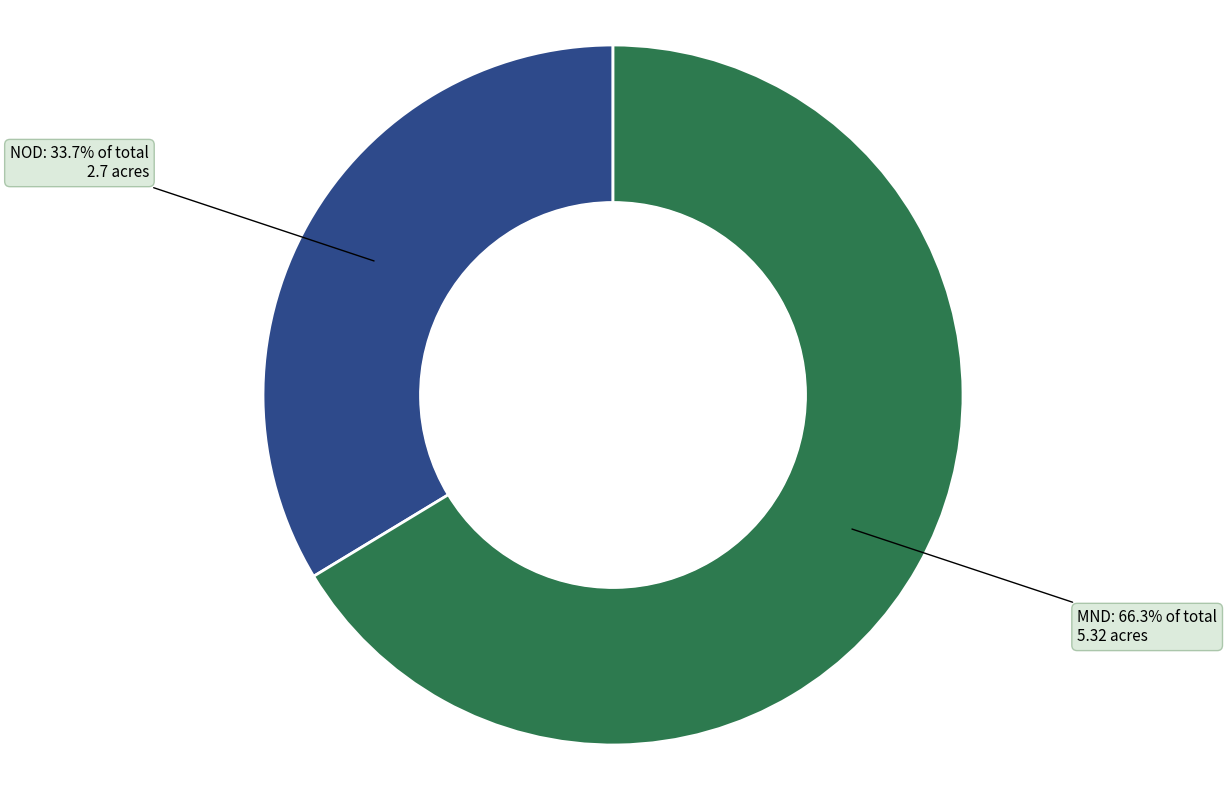

How much of the chart is everything except MND?

33.7%